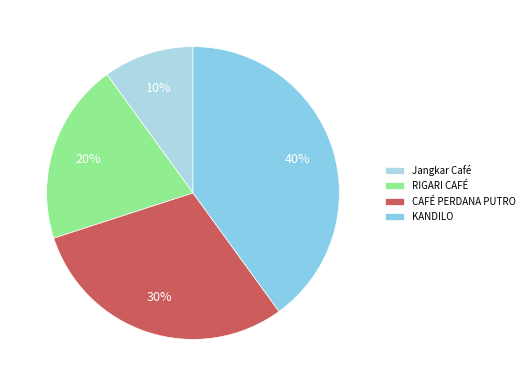

Which slice is the smallest?

Jangkar Café